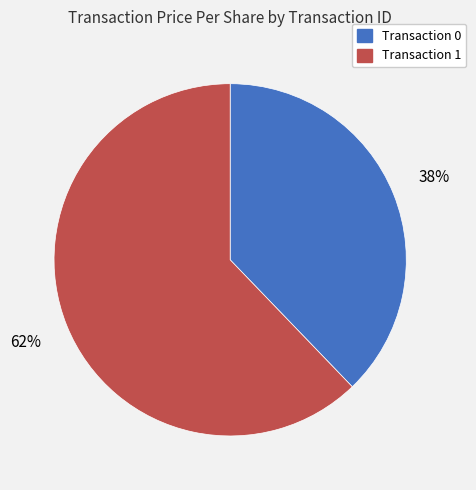

How many slices are in this pie chart?

2